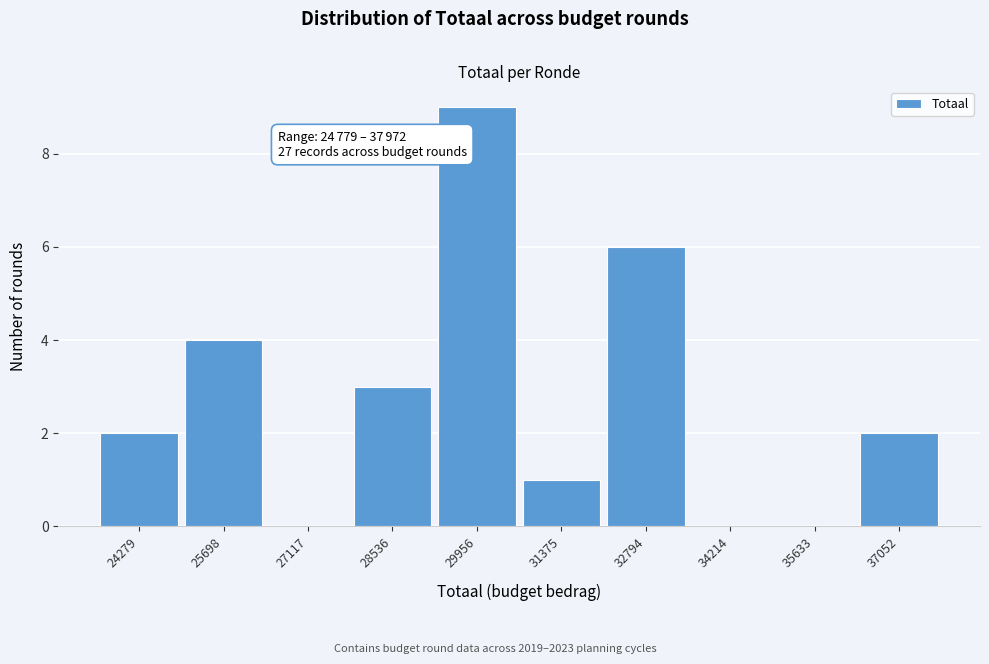

Reading right to left, extract all data points from this chart.

37052=2	35633=0	34214=0	32794=6	31375=1	29956=9	28536=3	27117=0	25698=4	24279=2